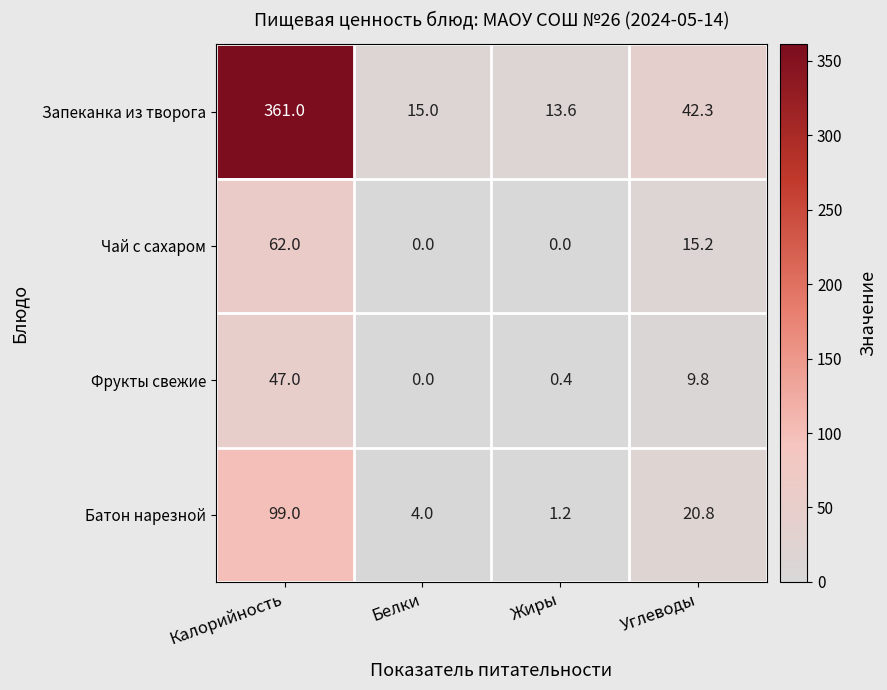

What is the difference between the highest and lowest values at Калорийность?

314.0